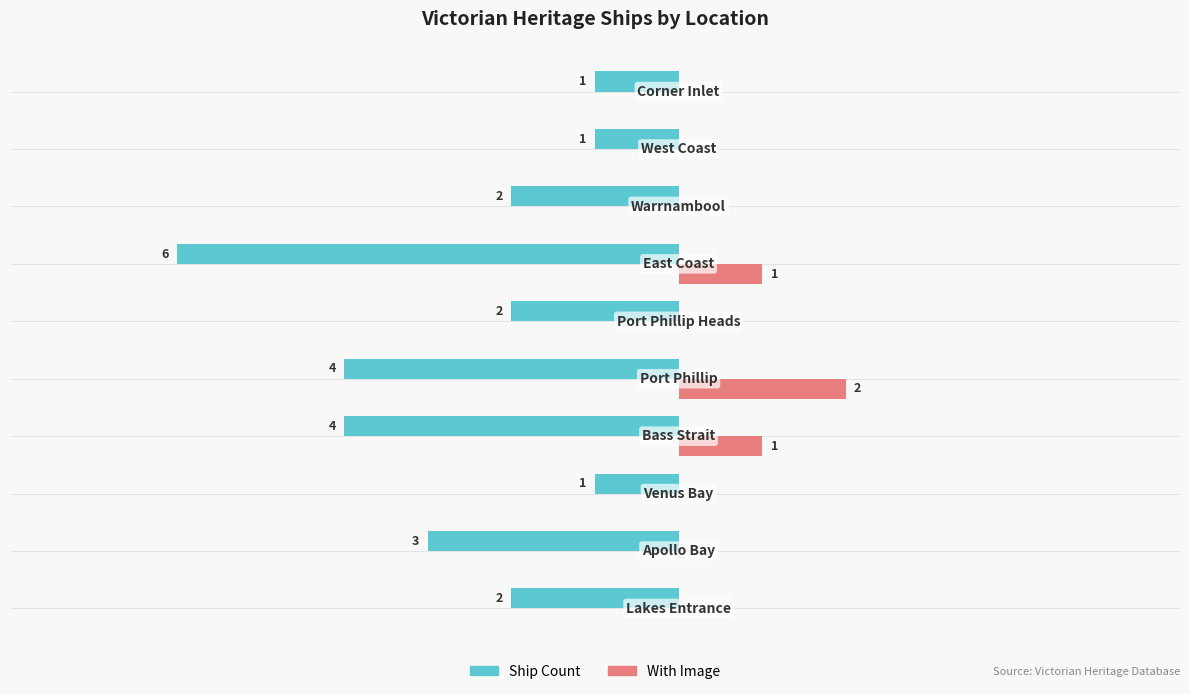

Which series has the largest total across all categories?

With Image